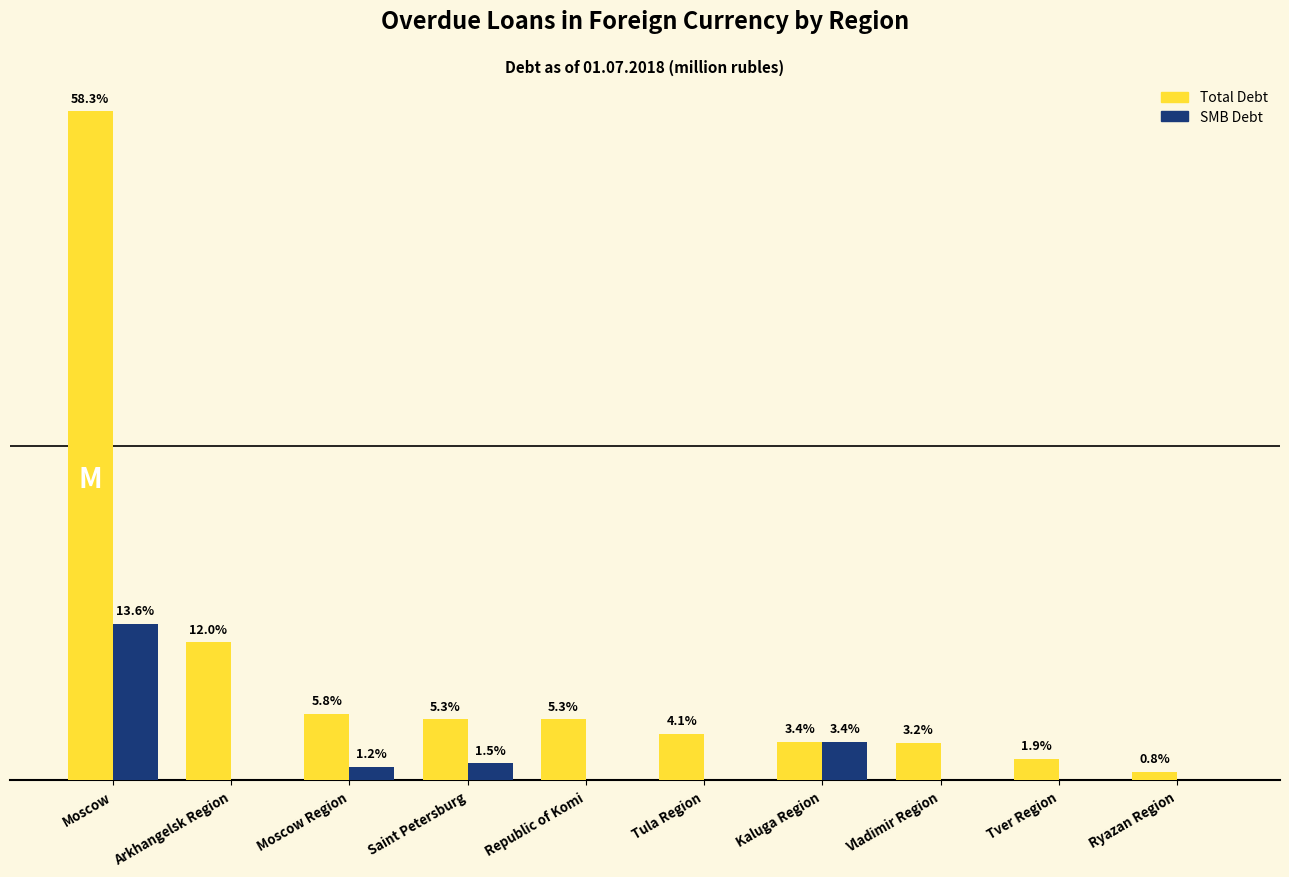

At which category is the sum across all series the highest?

Moscow